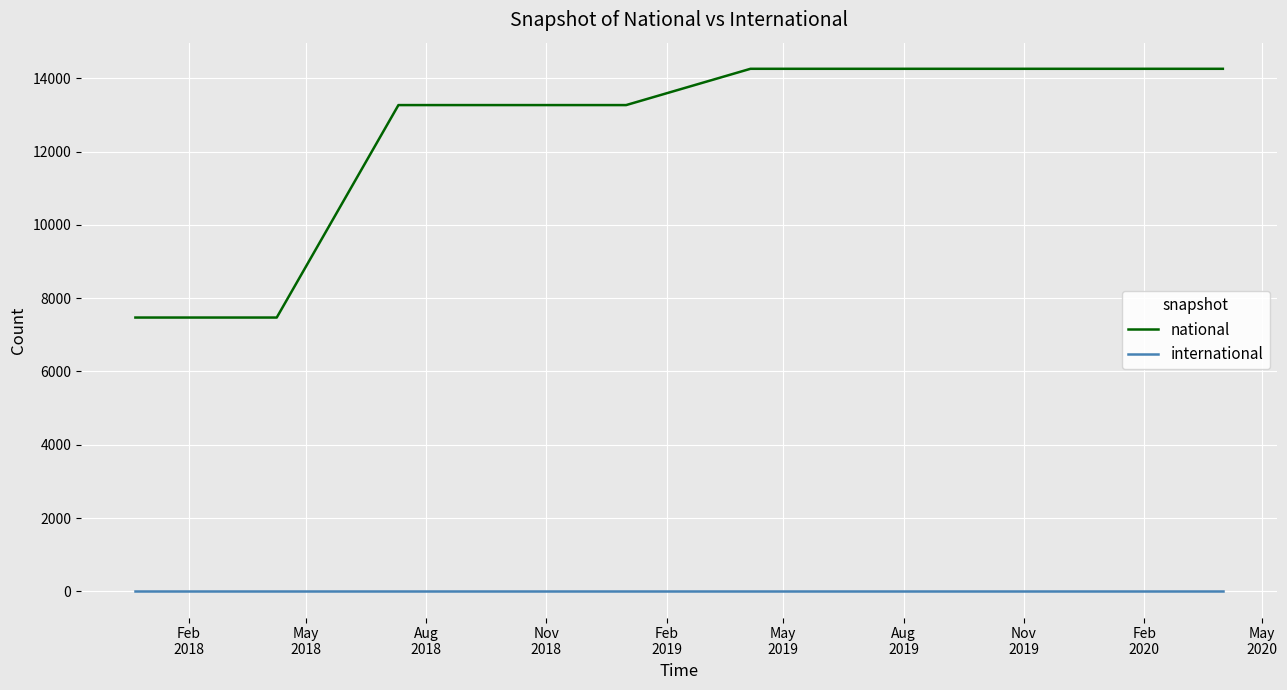

True or false: international and national intersect in this chart.

False